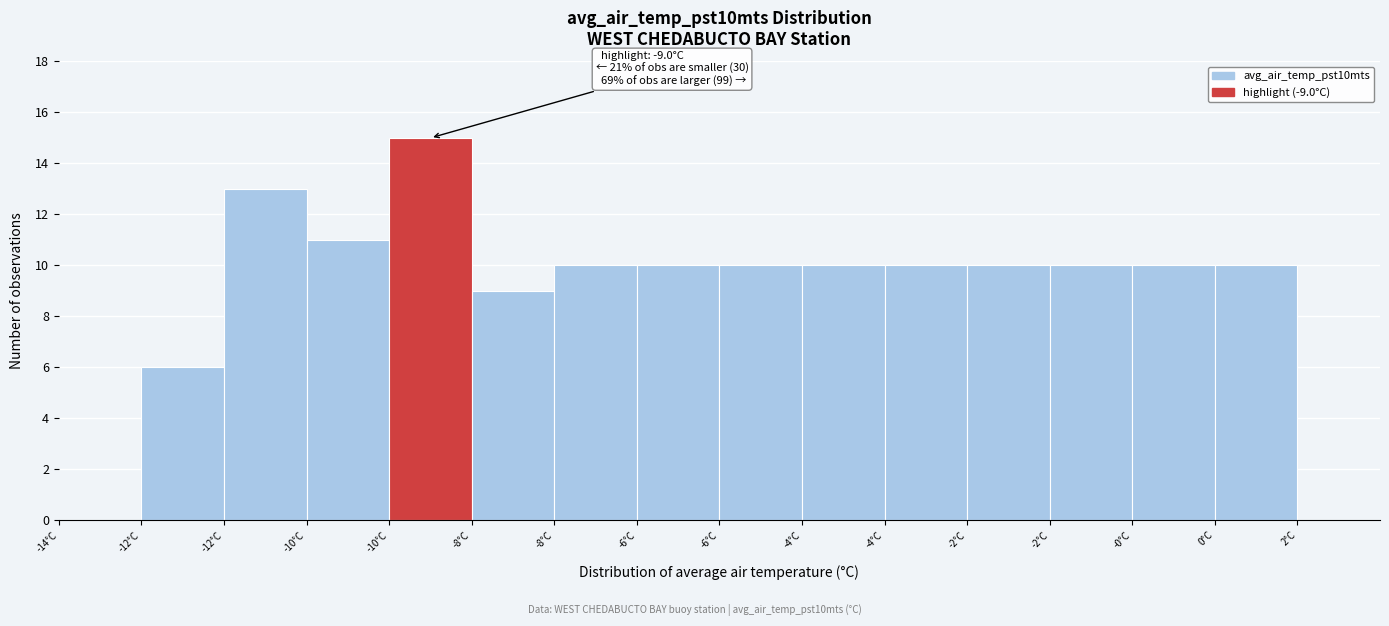

Count the number of data series in this chart.

1